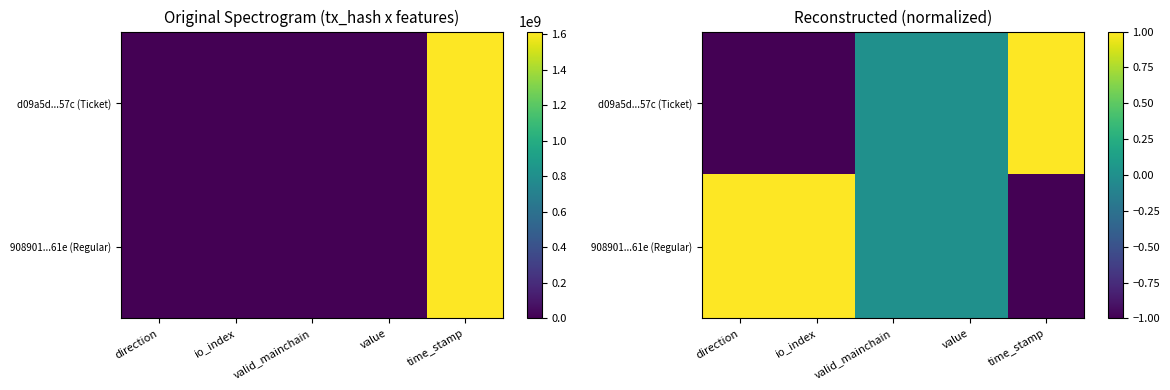

List the series in order of their peak value, highest first.

d09a5d...57c (Ticket), 908901...61e (Regular)